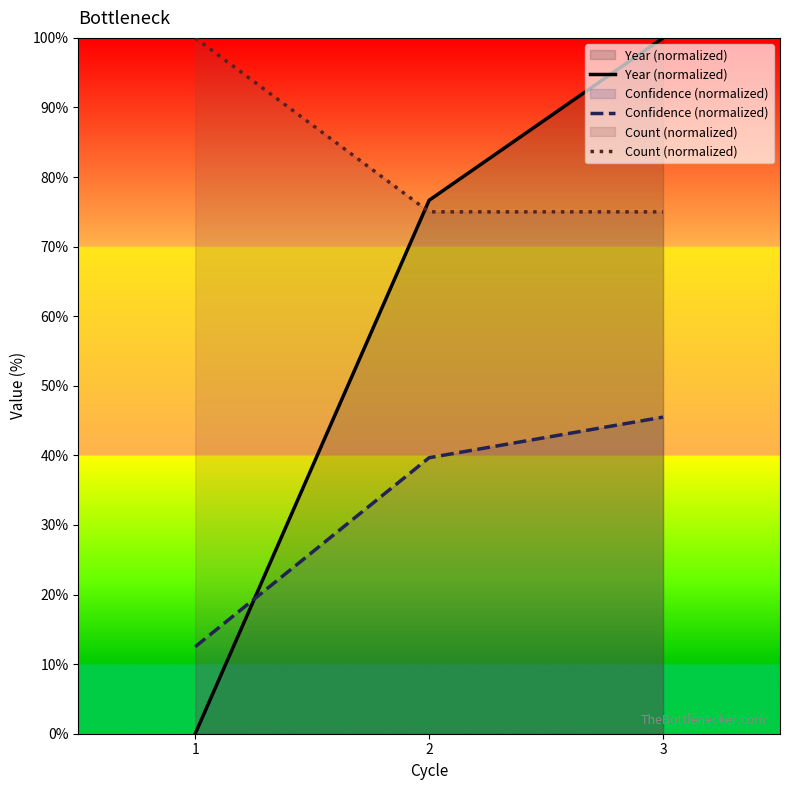

At which category is the sum across all series the highest?

3